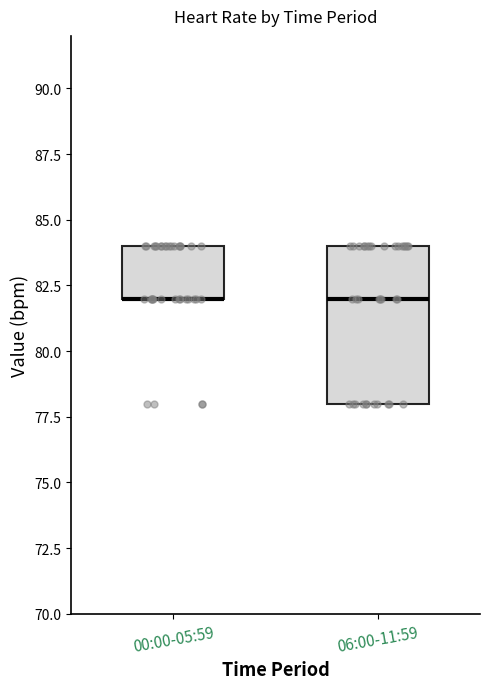

Reading left to right, read every box against the y-axis: the position of its median line, the range the box covers, and the ends of its whiskers. The values are not printed on the chart, so give them approximately, as read against the axis.

00:00-05:59: median 82 (drawn on the box's lower edge), box 82 to 84, whiskers 82 to 84
06:00-11:59: median 82, box 78 to 84, whiskers 78 to 84